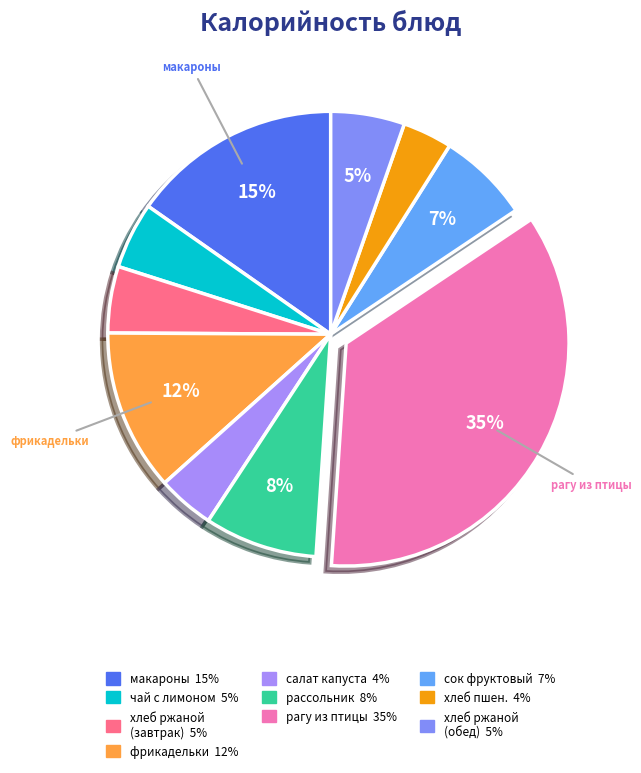

How many slices are in this pie chart?

10